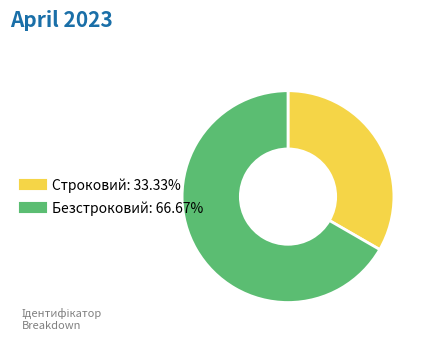

Approximately how many times larger is the value at Строковий compared to Безстроковий?

0.5